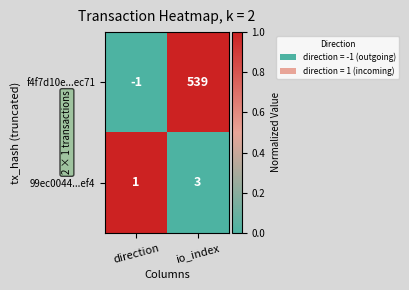

At which category is the sum across all series the highest?

io_index